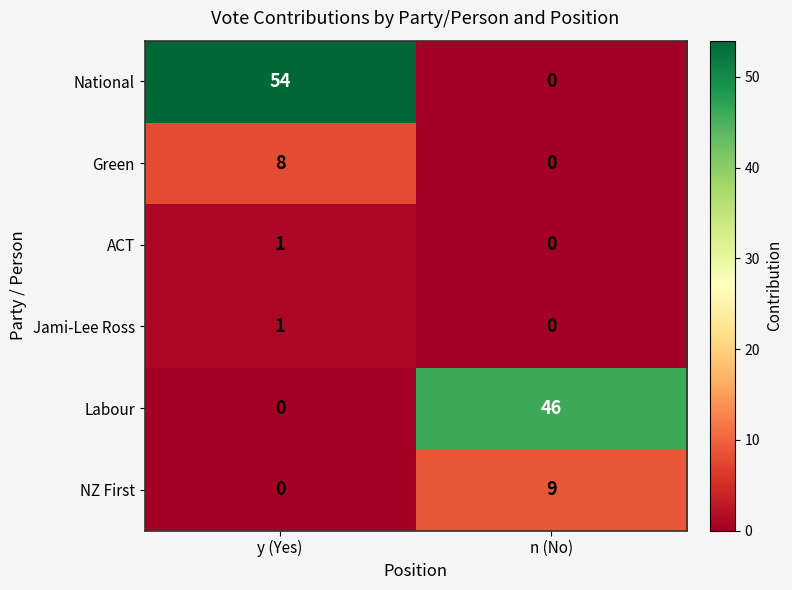

How many data points does each series have?

2